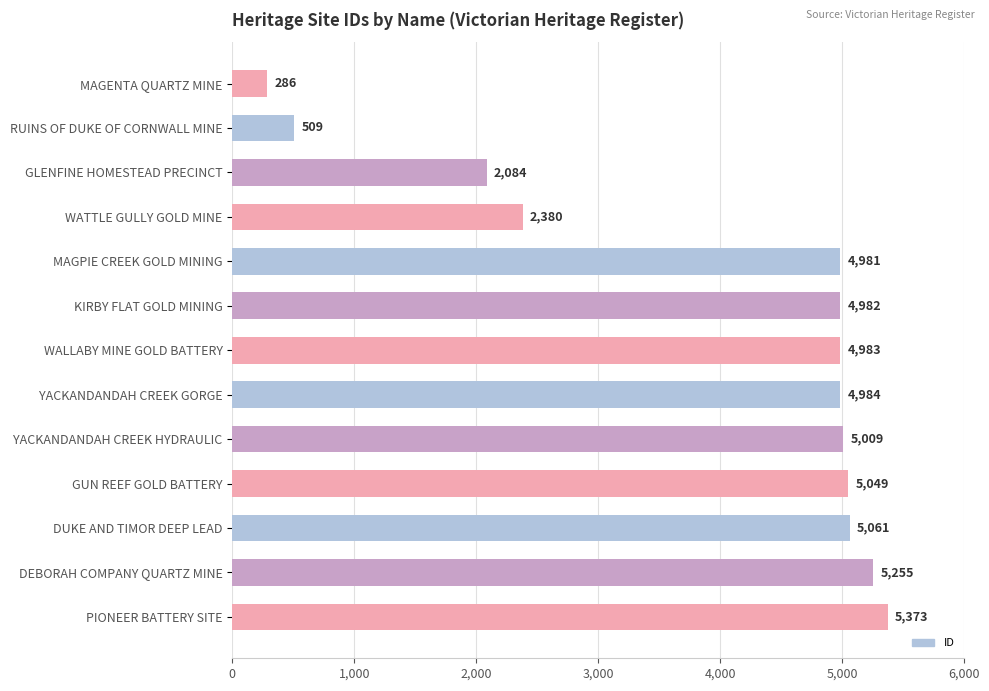

What is the difference between the maximum and minimum values?

5087